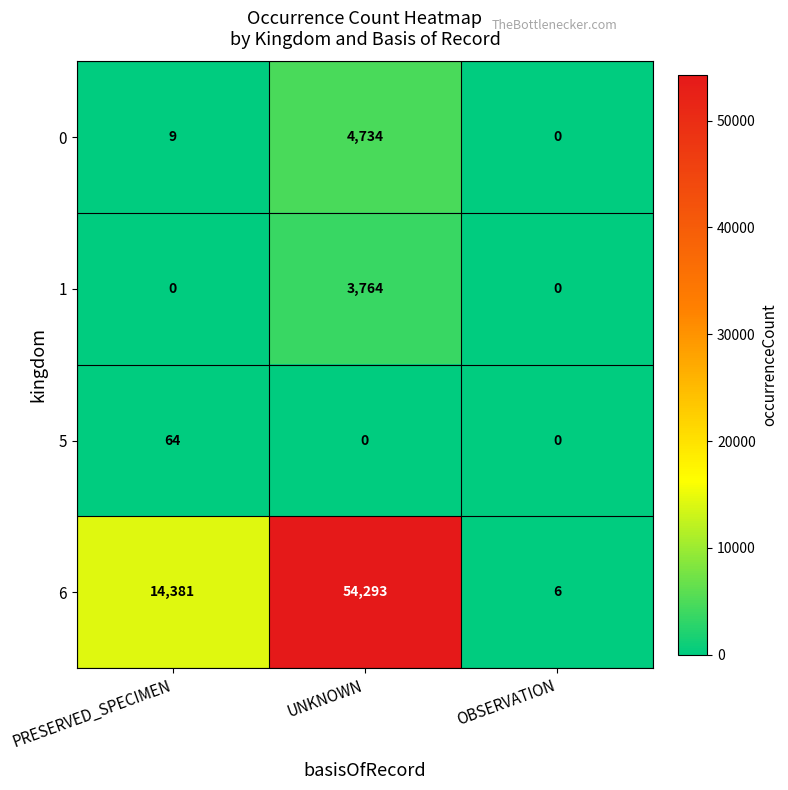

What is the approximate value of 6 at UNKNOWN?

54293